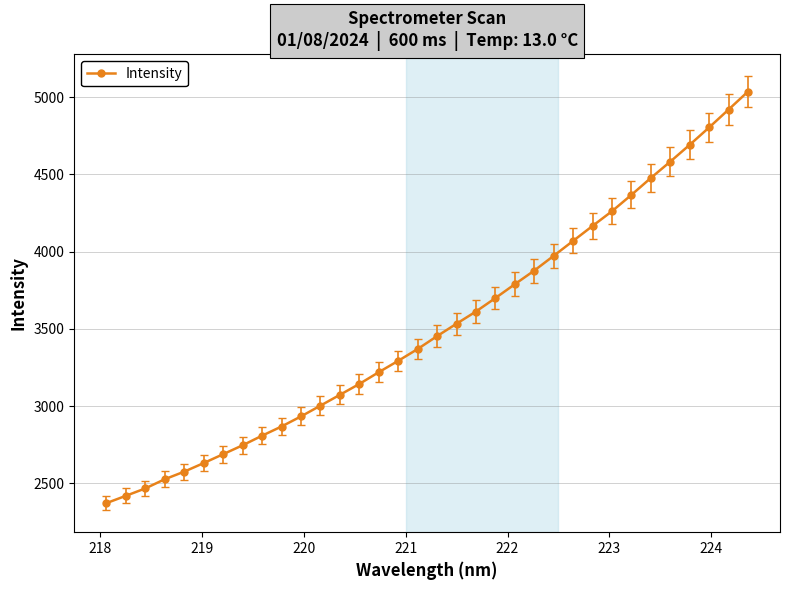

What is the value of the 15th point from the left?

3220.0